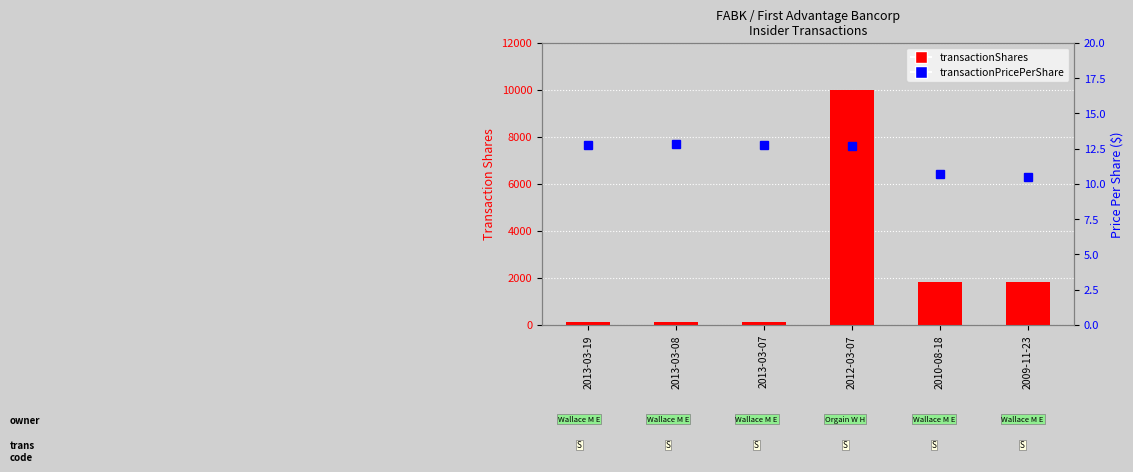

What is the highest value of the transactionShares series?

10000.0